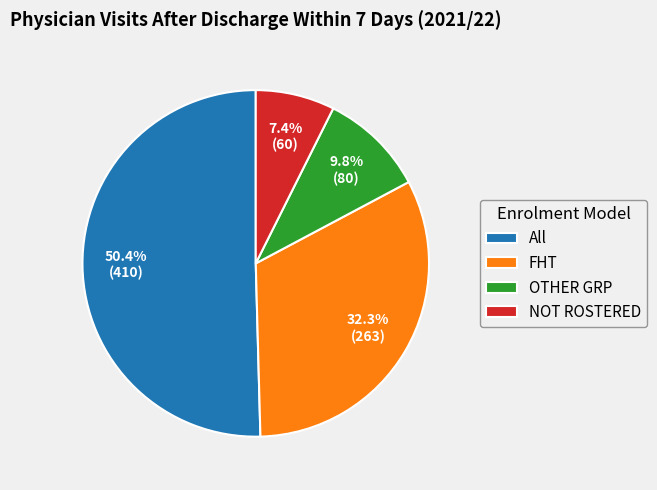

To the nearest percent, what is the difference between the FHT and NOT ROSTERED slice percentages?

25%